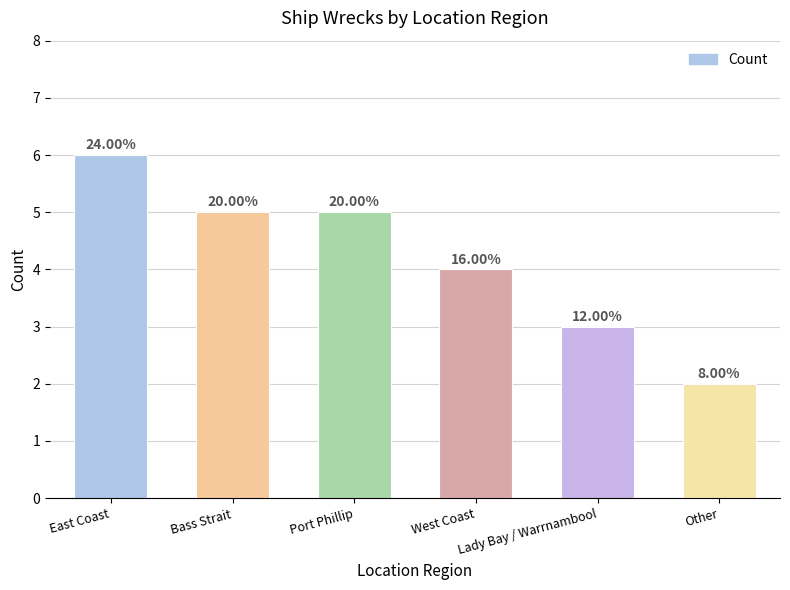

How many values are between 3 and 5?

4